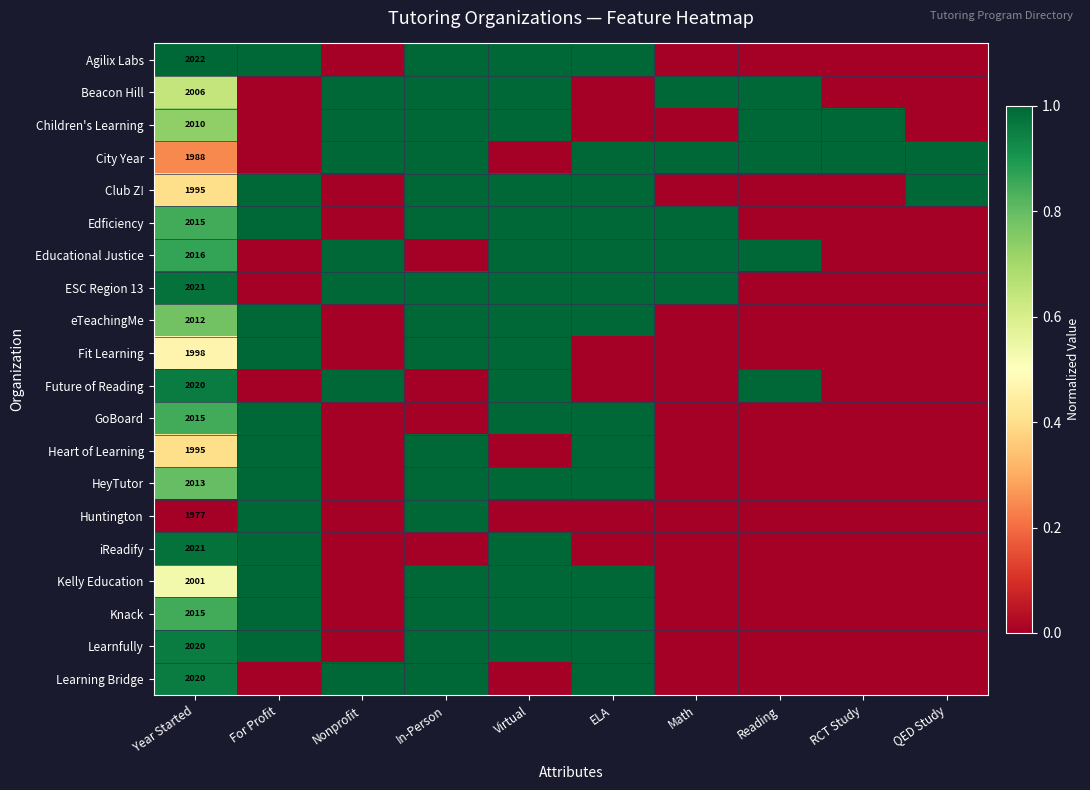

What is the total value across all series at Year Started?

40180